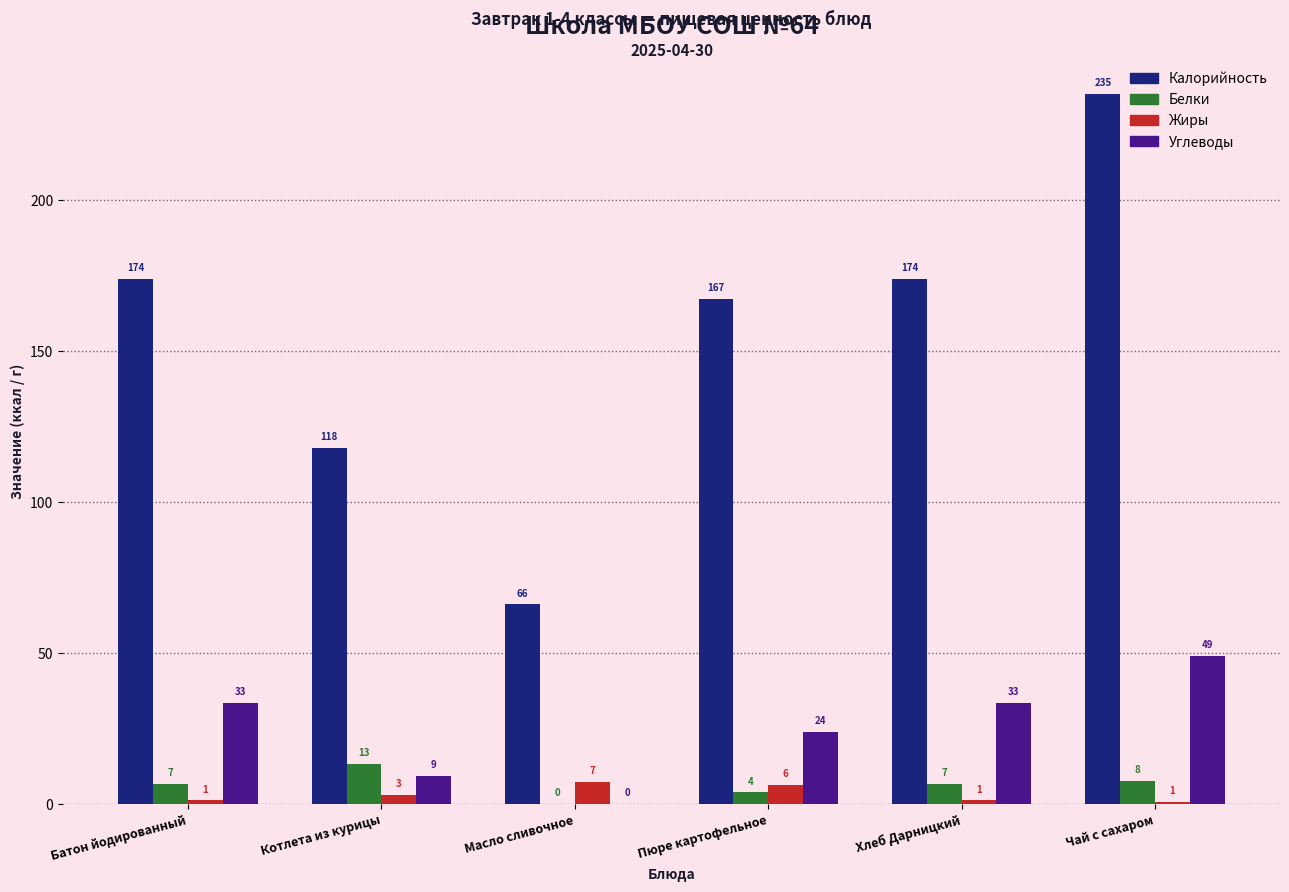

What is the label of the 3rd bar from the left?

Масло сливочное